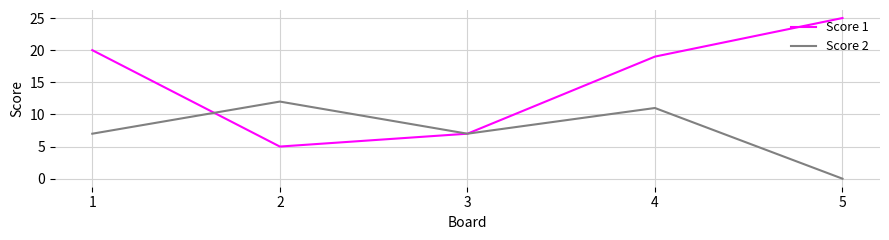

Reading left to right, what are all the values shown in this chart?

Score 1: 20	5	7	19	25
Score 2: 7	12	7	11	0